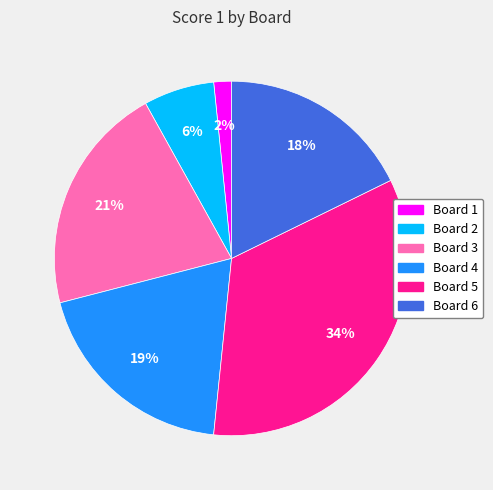

What percentage is the Board 3 slice, to the nearest percent?

21%